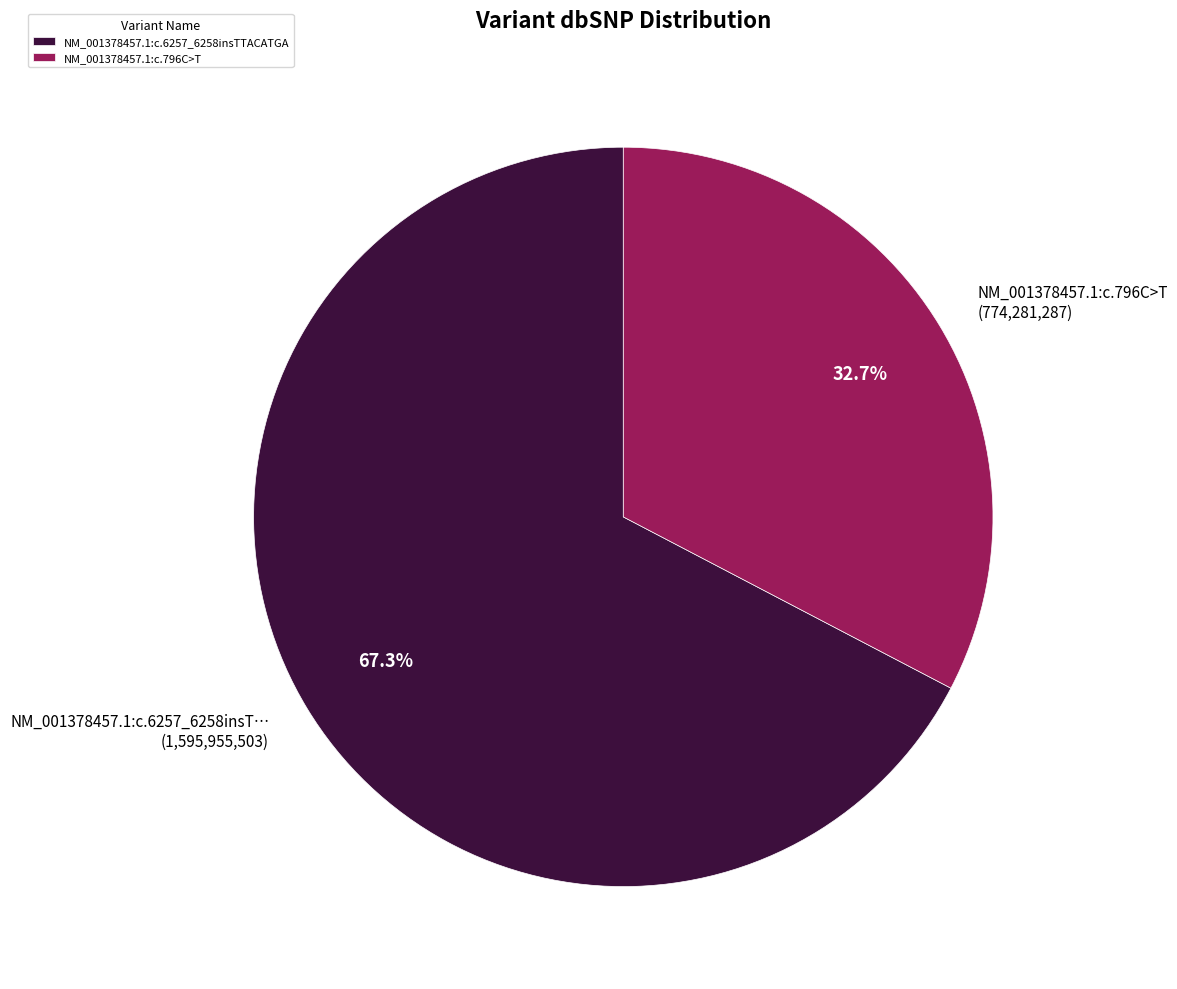

Combined, do NM_001378457.1:c.6257_6258insTTACATGA and NM_001378457.1:c.796C>T account for over 50%?

Yes